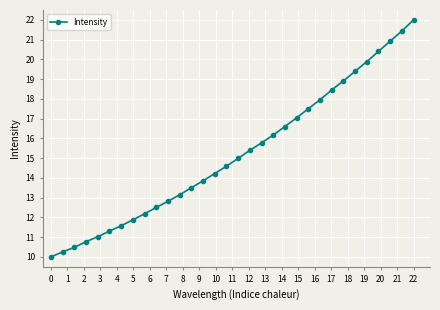

What is the value of the 1st point from the left?

10.0